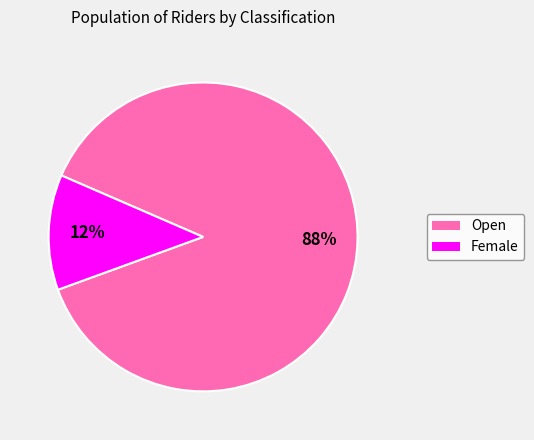

To the nearest percent, what is the average slice percentage?

50%